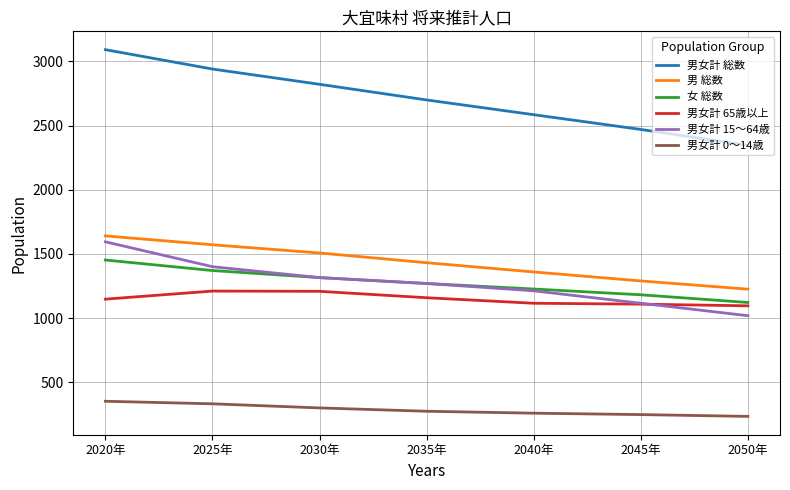

What is the difference between the second highest and minimum values in the 男女計 総数 series?

595